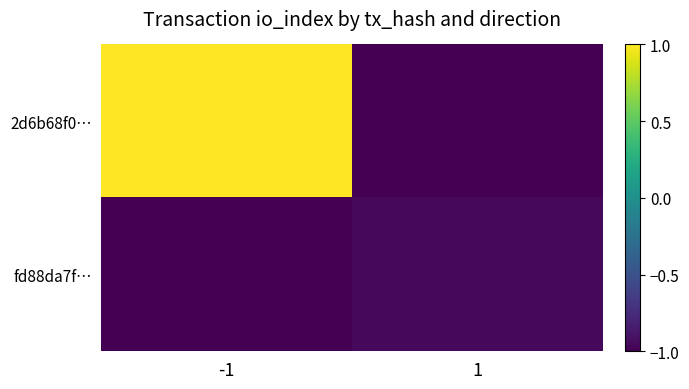

What is the spread (max minus min) of values at -1?

2.0